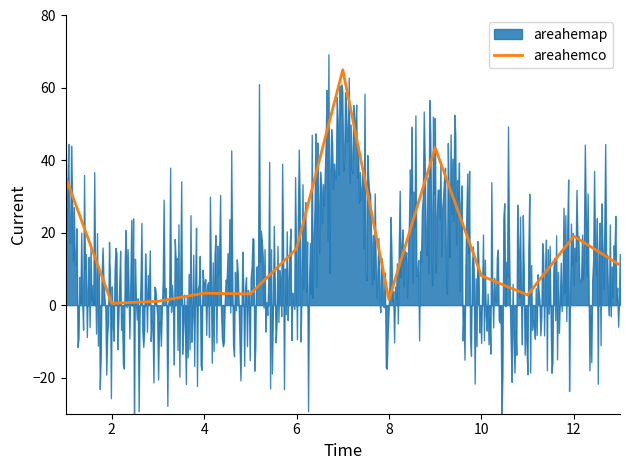

Where is the first local minimum?

2